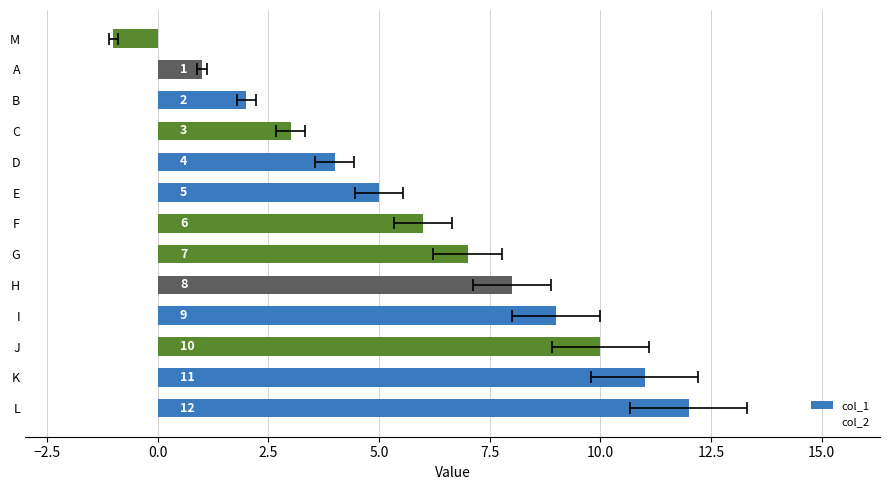

True or false: the data shows 2 at E.

False